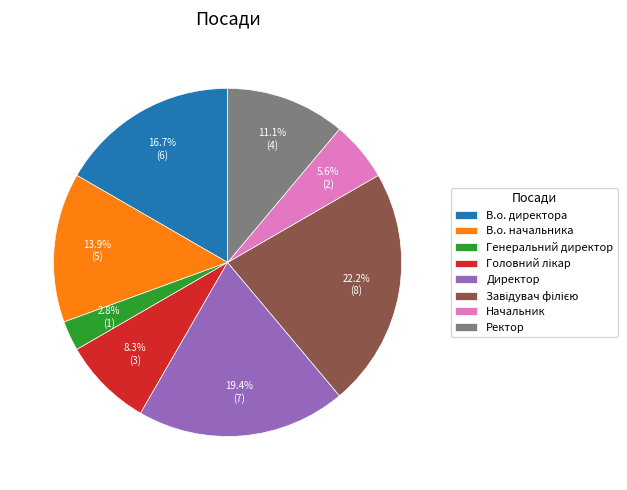

Combined, do Начальник and В.о. начальника account for over 50%?

No